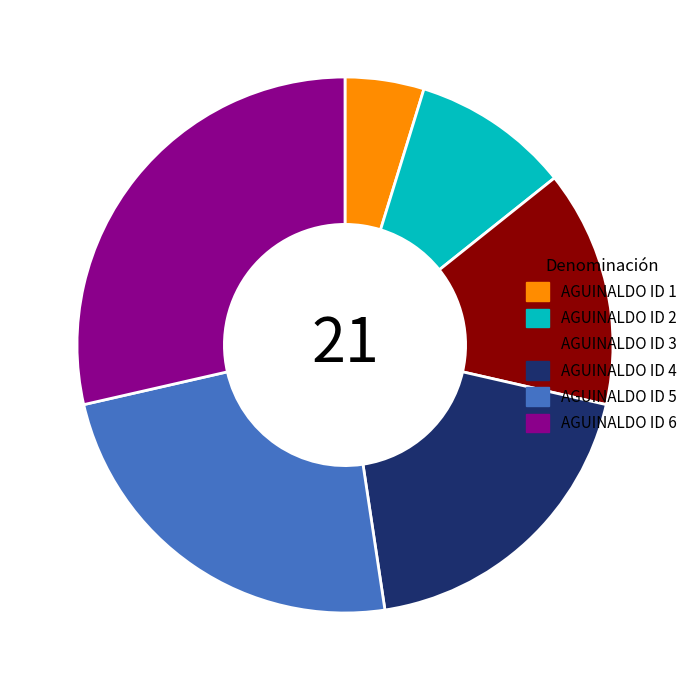

Approximately how many times larger is the value at AGUINALDO ID 2 compared to AGUINALDO ID 6?

0.3